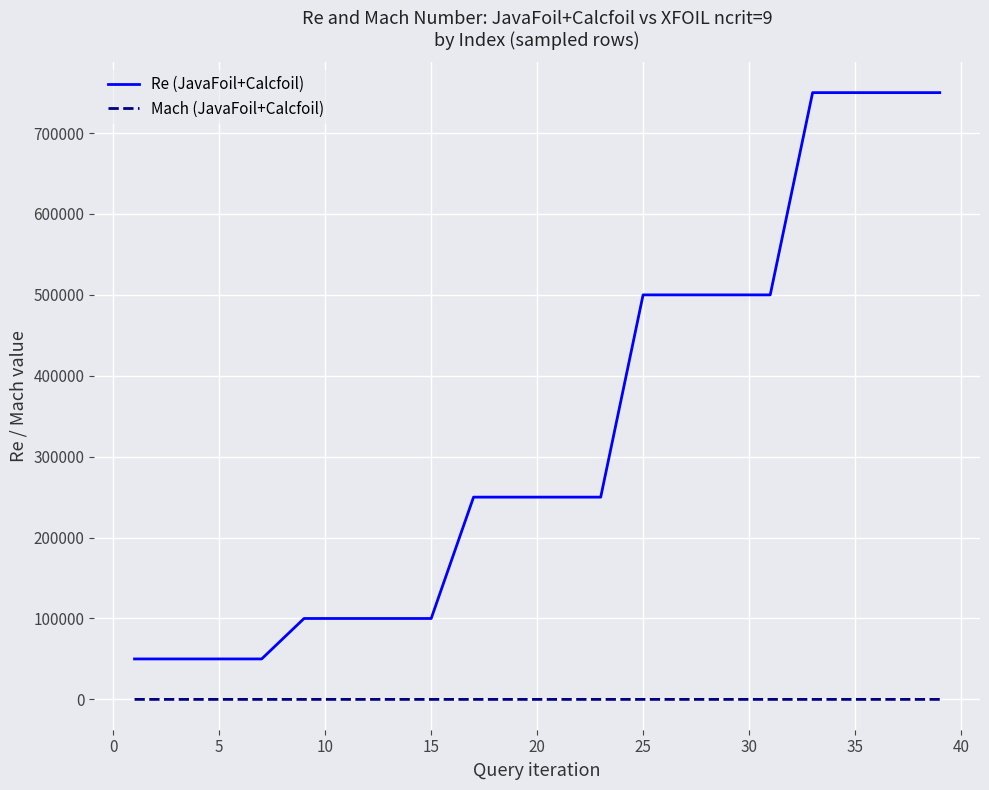

How many lines are shown in the chart?

2